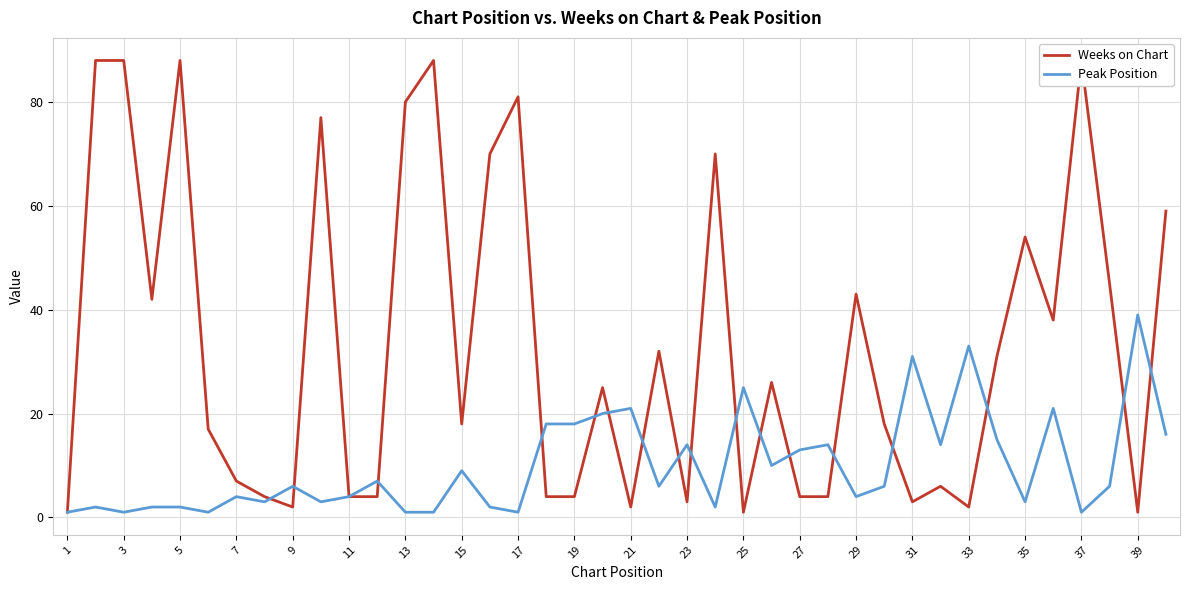

Is the value of Weeks on Chart at 25 greater than the value of Peak Position at 13?

Yes